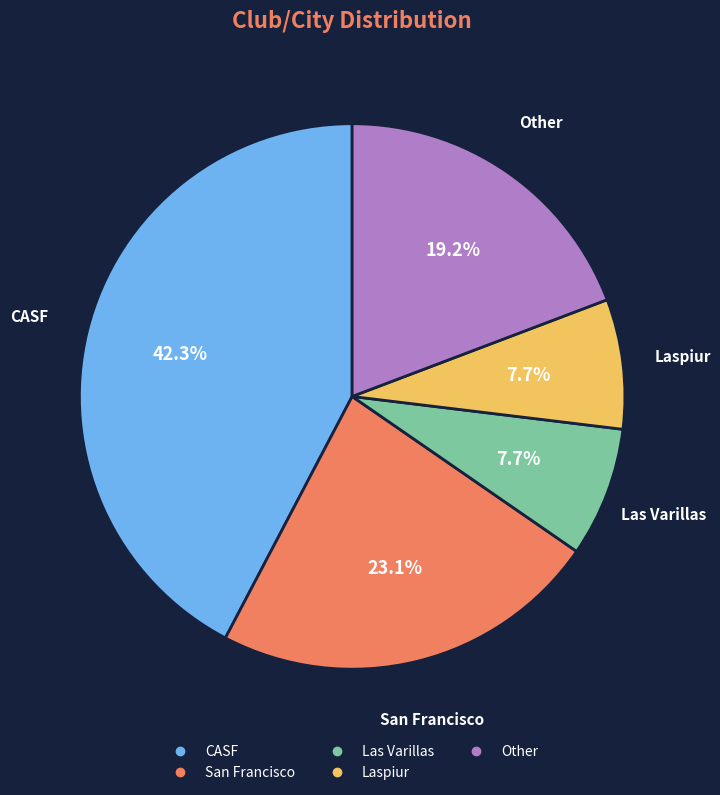

To the nearest percent, what is the average slice percentage?

20%